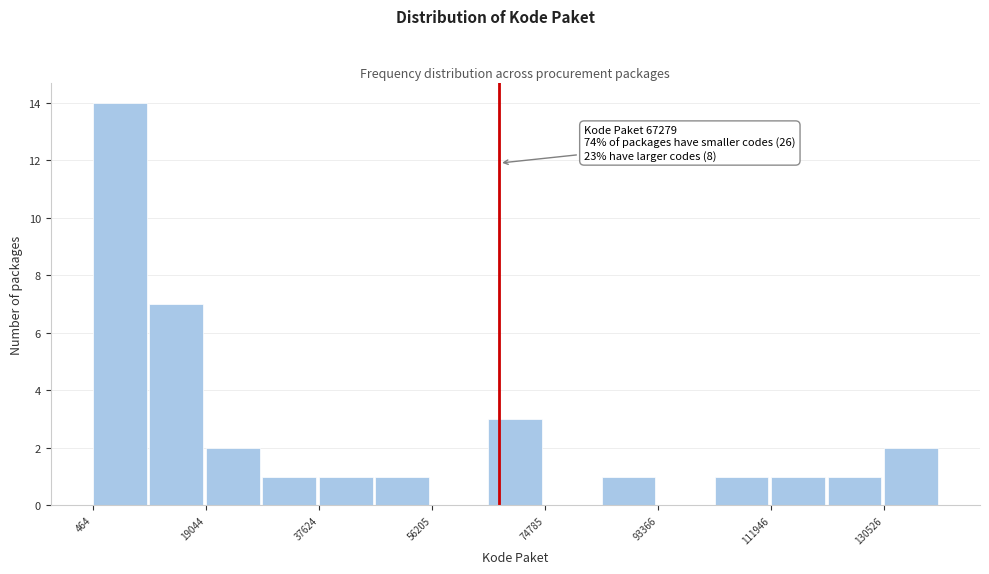

Which range on the x-axis has the tallest bar?

0 to 10000